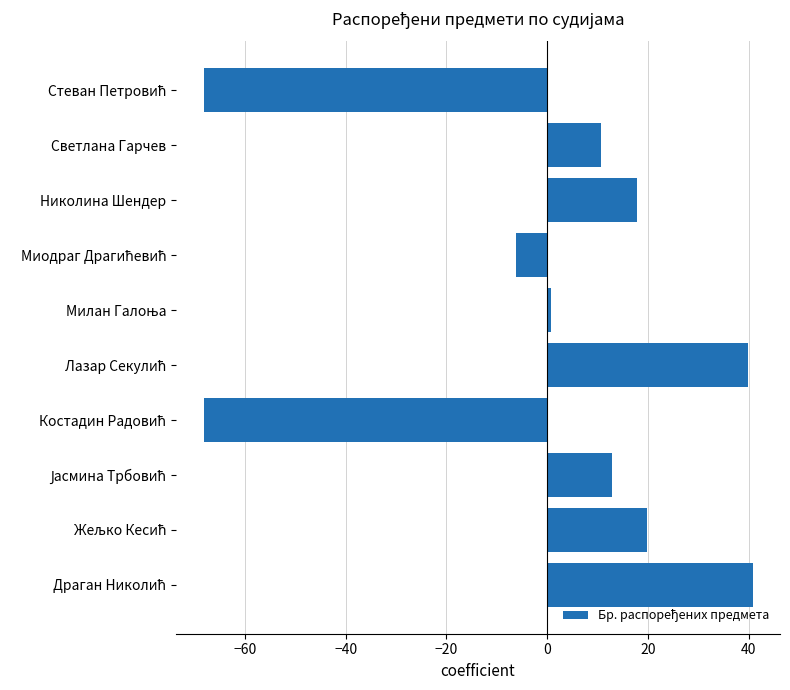

True or false: the data shows 10.3 at Николина Шендер.

False